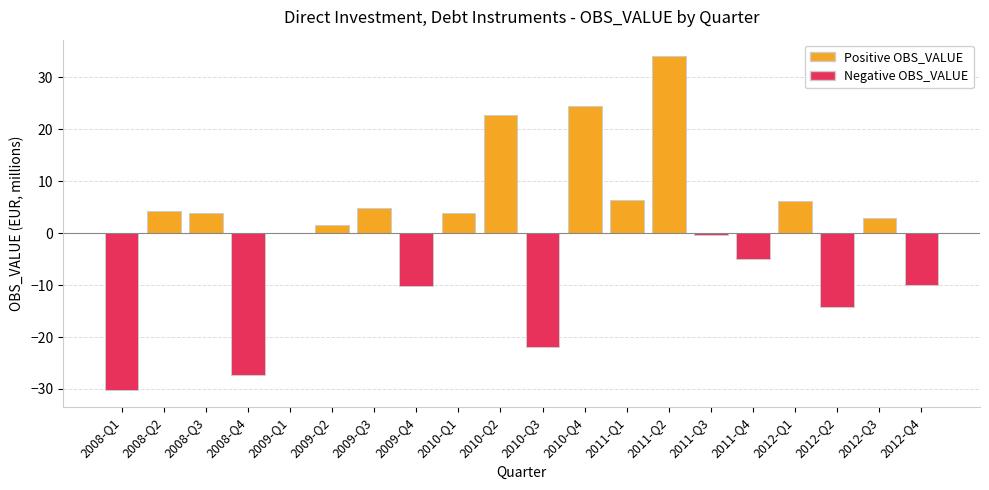

How many series are shown in this chart?

1